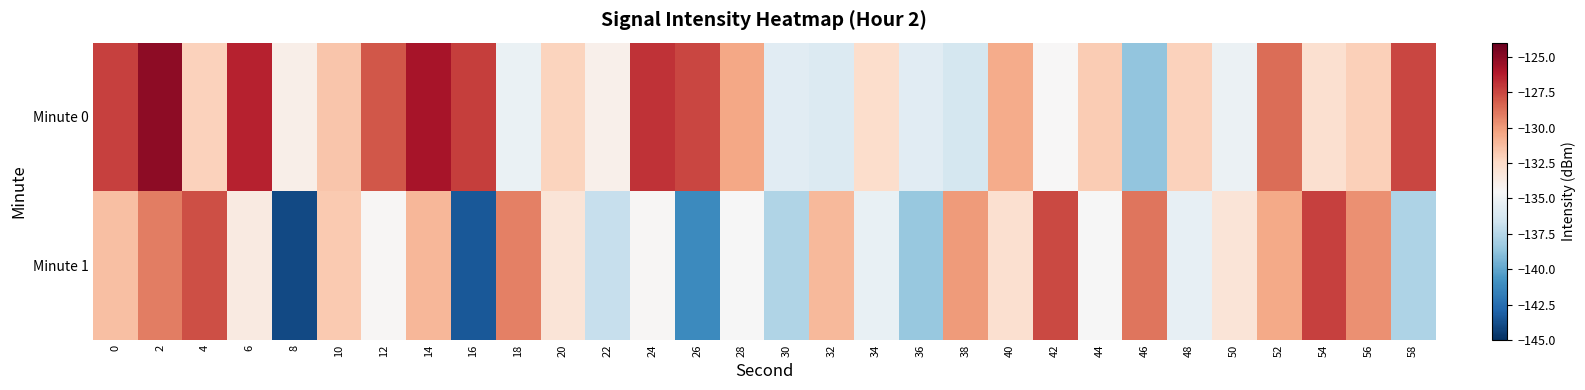

What is the greatest value displayed?

-125.1